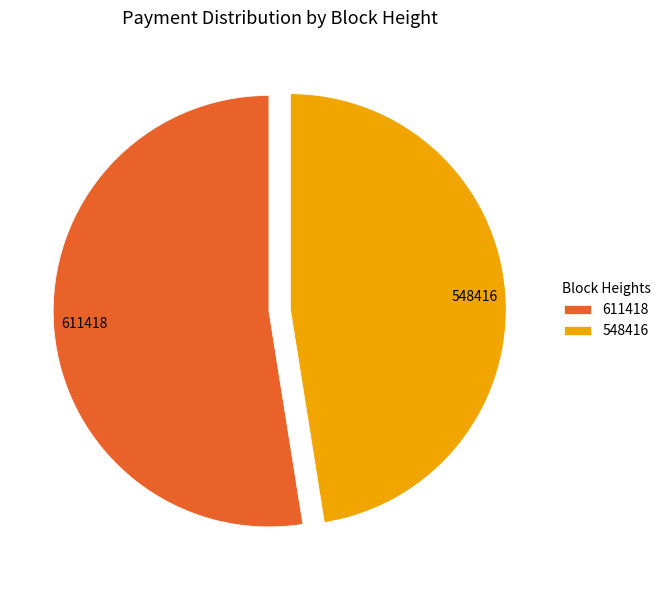

Which slice is the largest?

611418